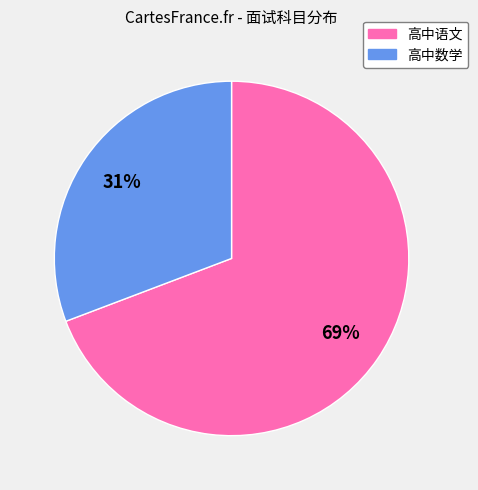

Does any single category account for the majority?

Yes